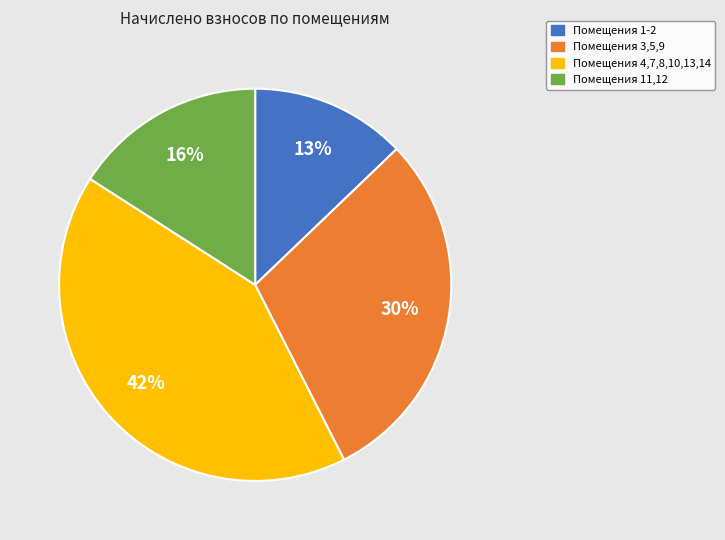

Combined, do Помещения 11,12 and Помещения 1-2 account for over 50%?

No